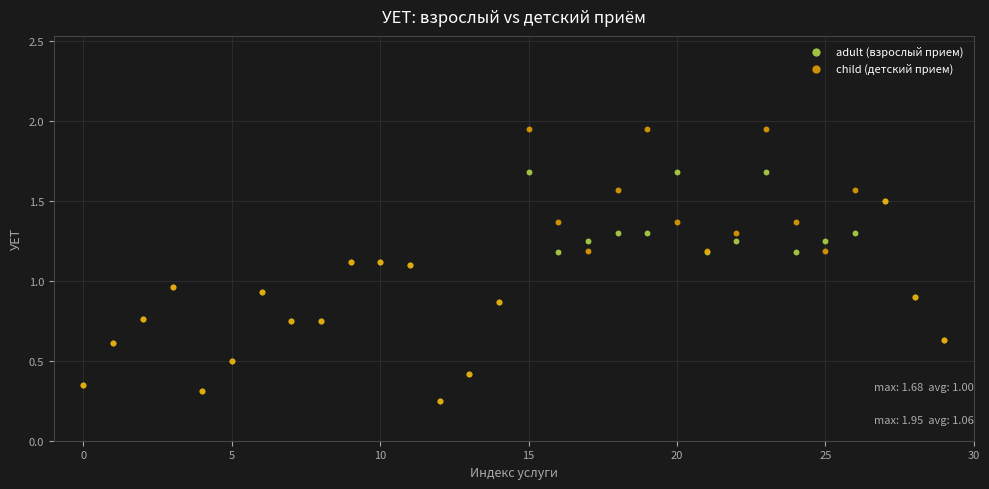

Which series reaches the maximum Y coordinate?

child (детский прием)